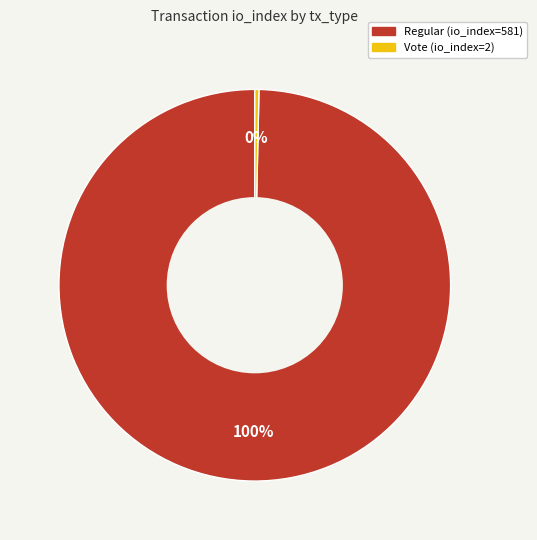

Is Vote (io_index=2) the majority of the pie?

No